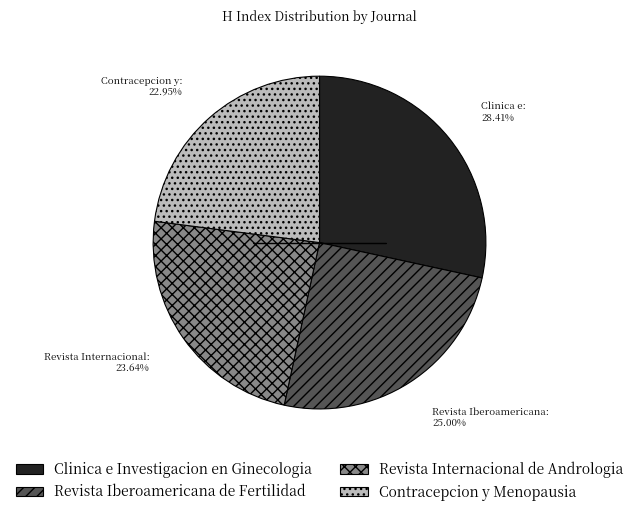

Is Clinica e Investigacion en Ginecologia the majority of the pie?

No